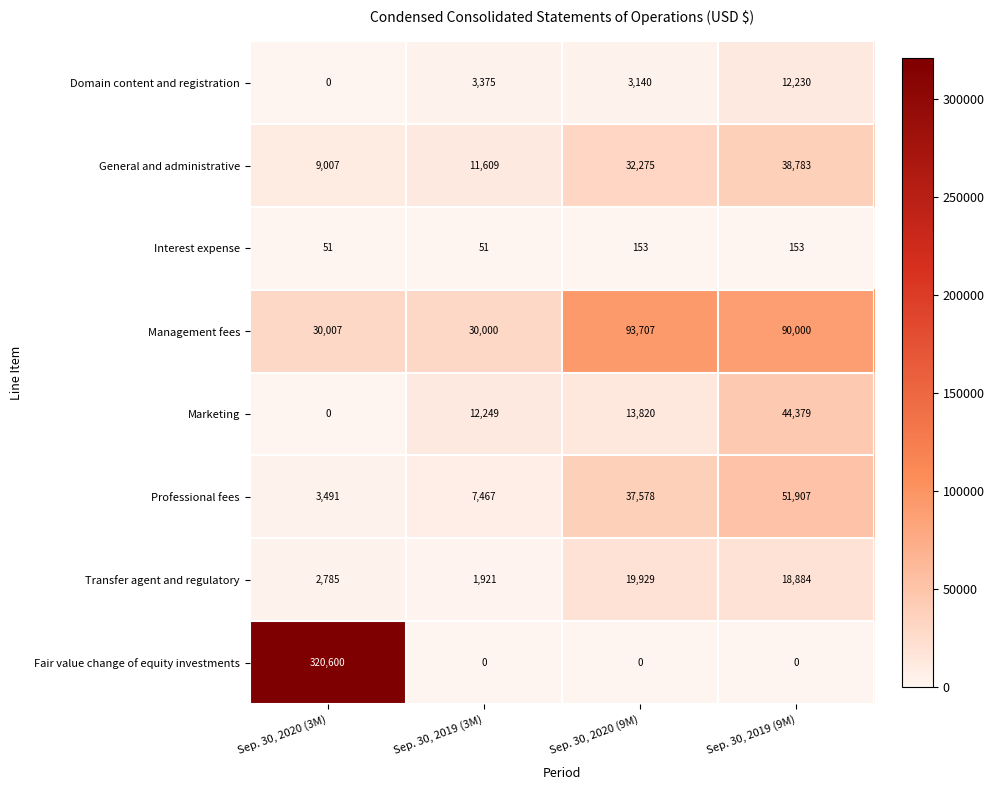

What is the total value across all series at Sep. 30, 2019 (3M)?

66672